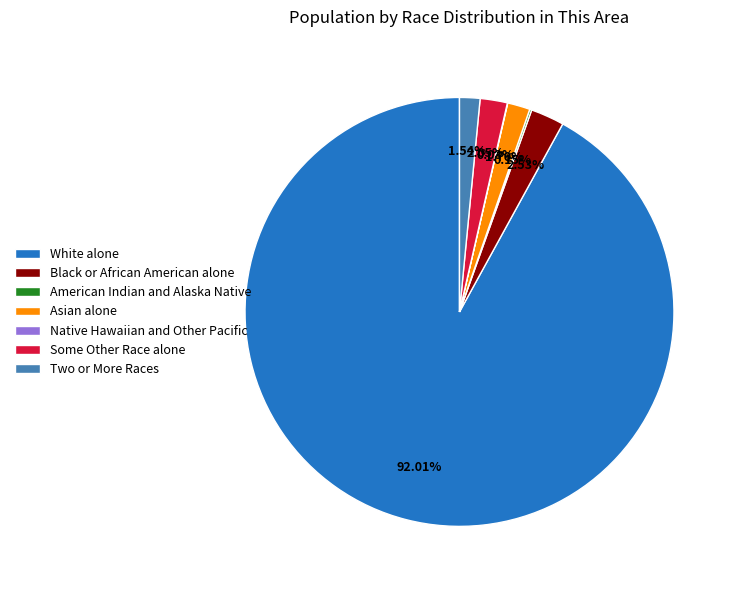

Is there a majority slice in this chart?

Yes